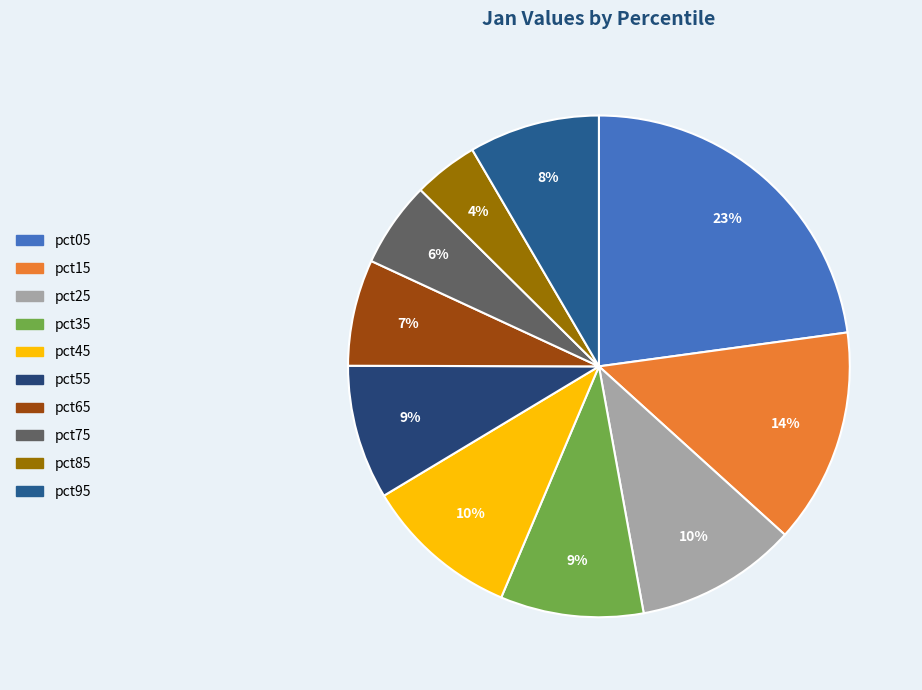

Is pct85 the majority of the pie?

No